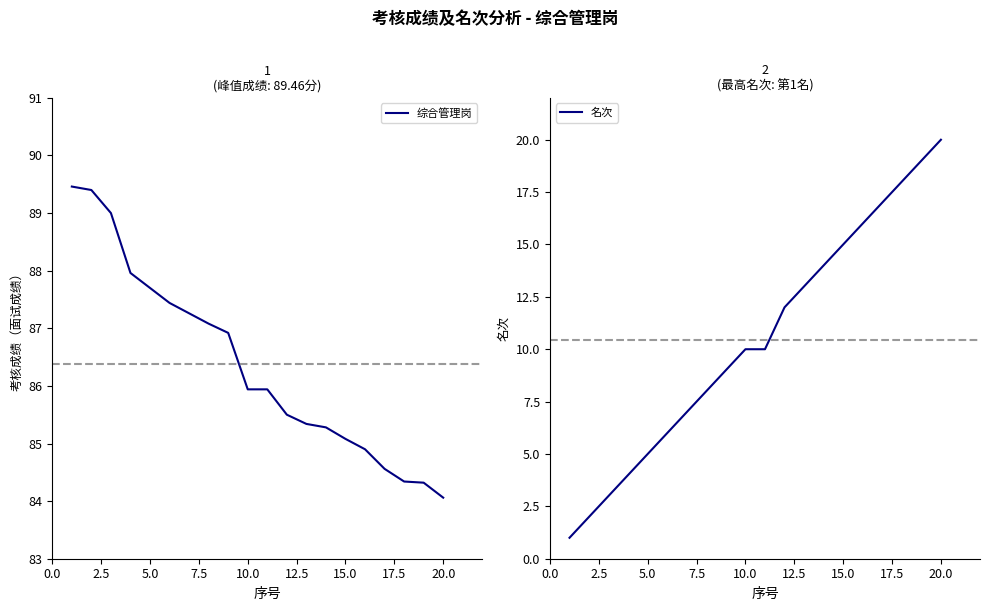

What are all the series names shown in the legend?

综合管理岗, 名次